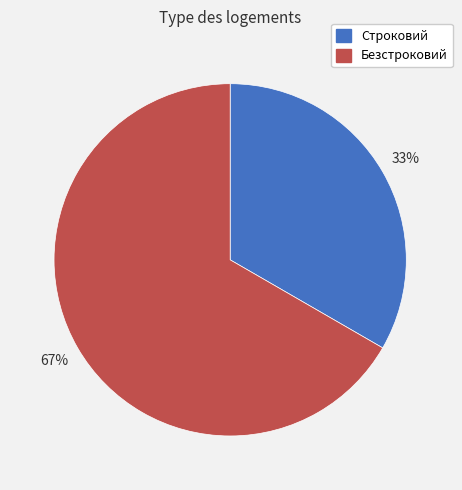

Which category accounts for the majority?

Безстроковий